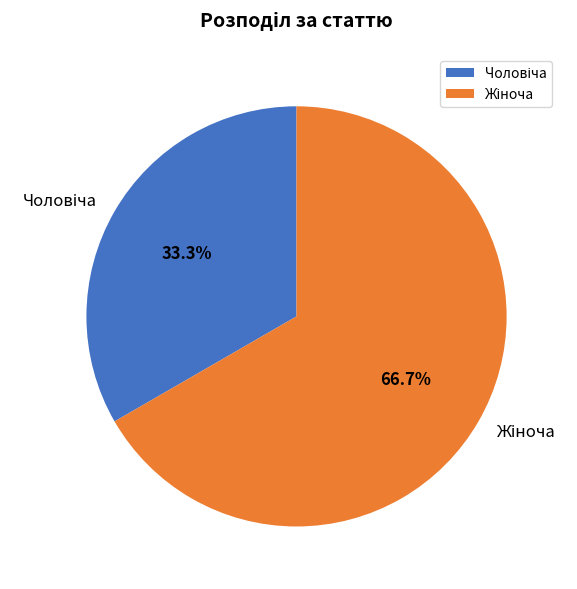

Does any single category account for the majority?

Yes